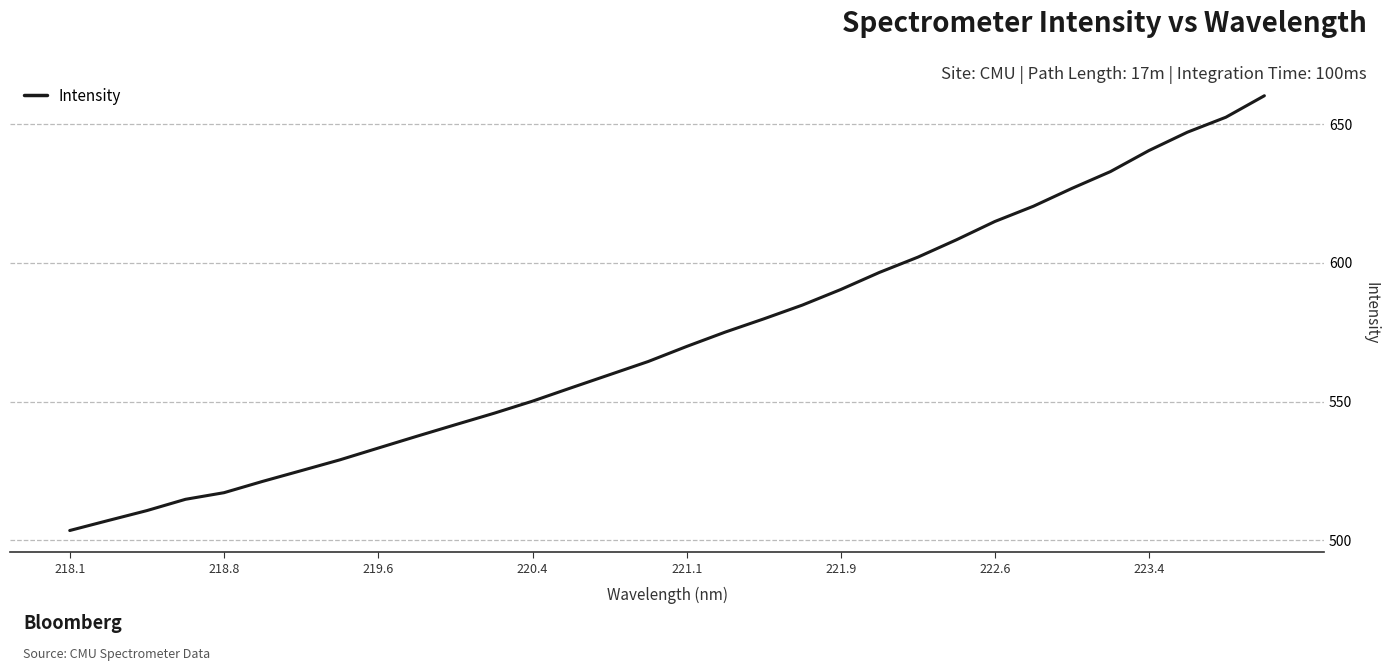

What is the difference between the maximum and minimum values?

156.7